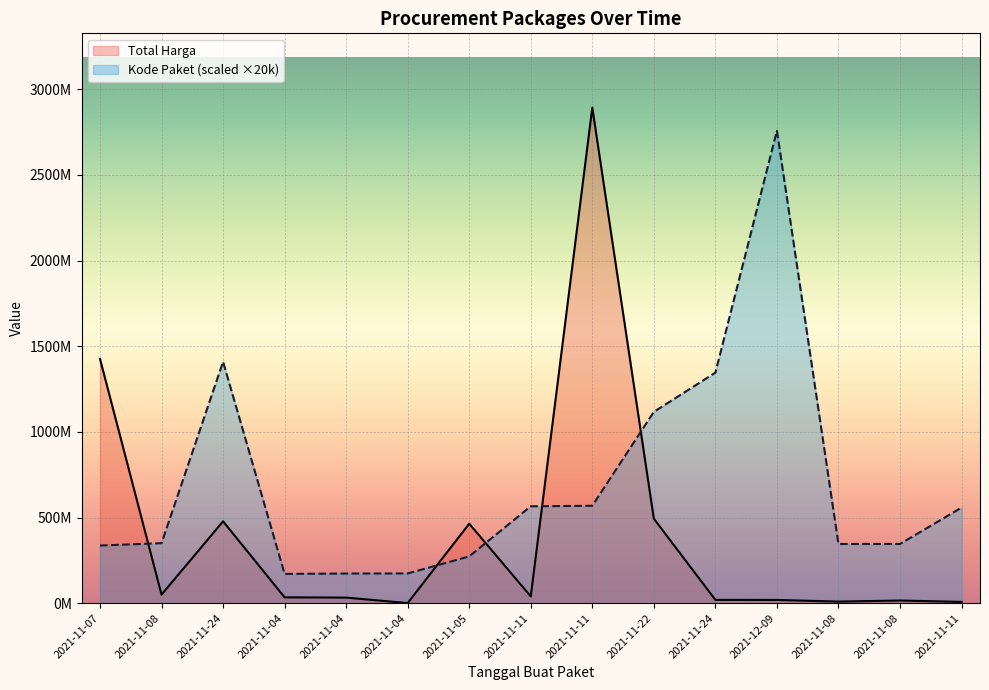

Is it true that Total Harga equals 9180000 at 2021-11-08?

True